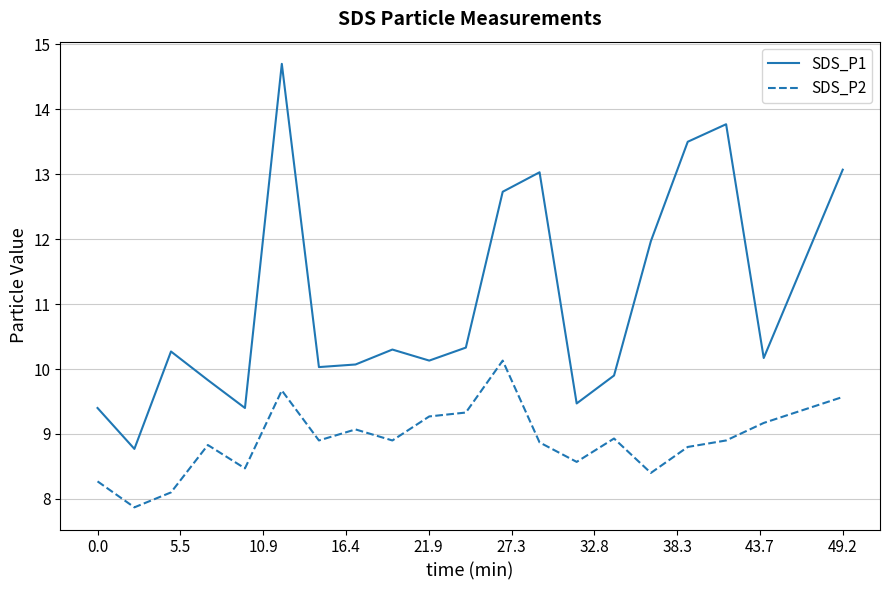

What is the difference between the maximum and minimum values in the SDS_P2 series?

2.3